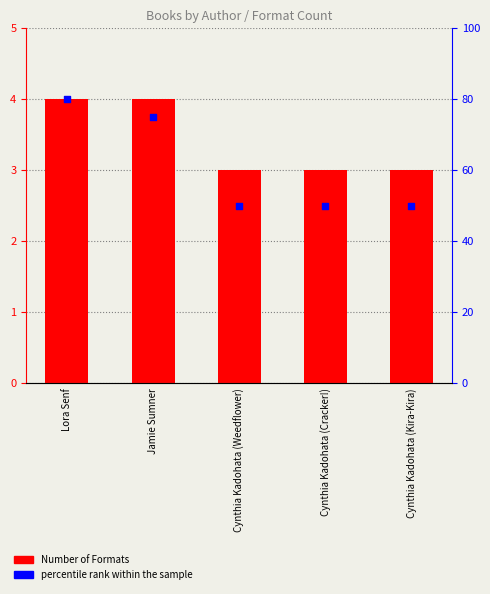

Which series has the largest total across all categories?

percentile rank within the sample